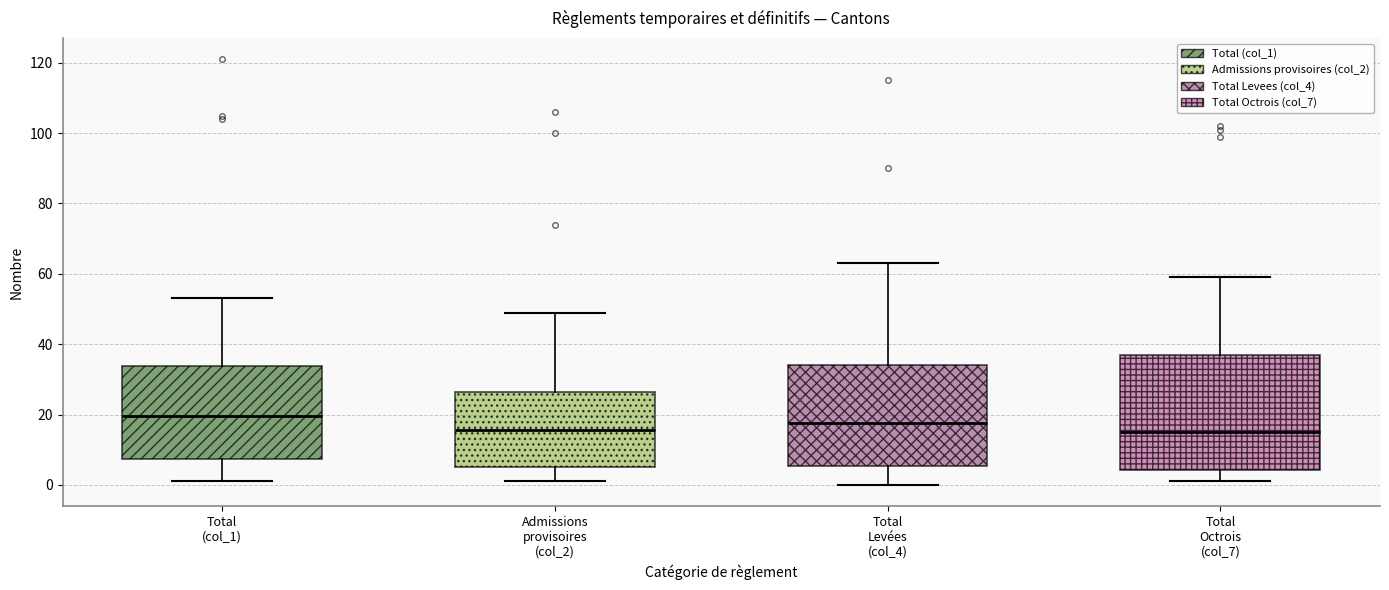

Comparing the boxes themselves (not the whiskers), which one is the tallest?

Total Octrois (col_7)